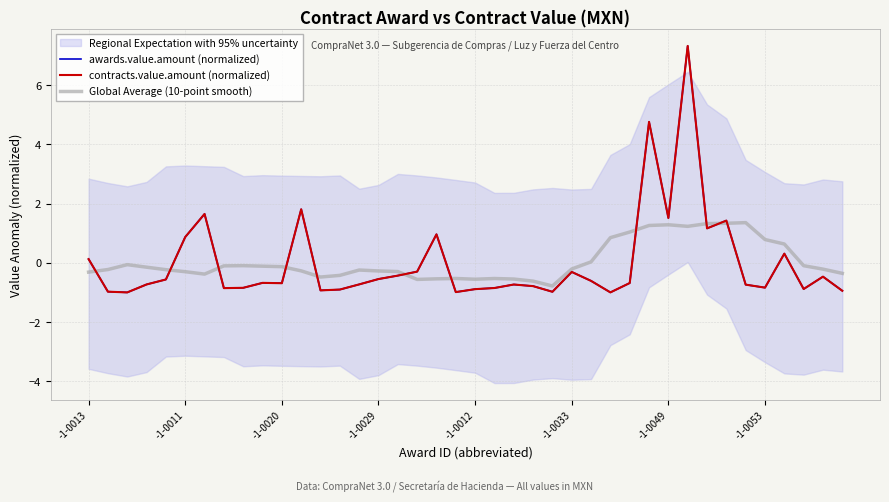

Where does the contracts.value.amount (normalized) series first go above 0?

-1-0013